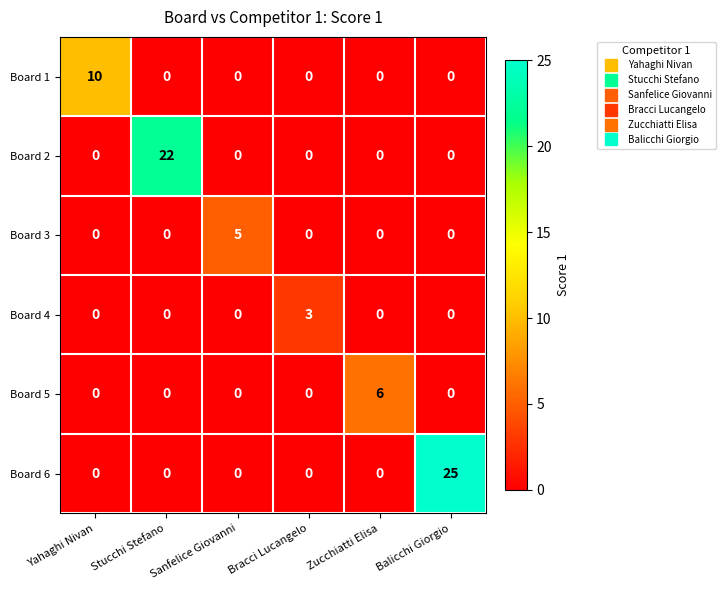

At which label does Board 5 reach its peak?

Zucchiatti Elisa